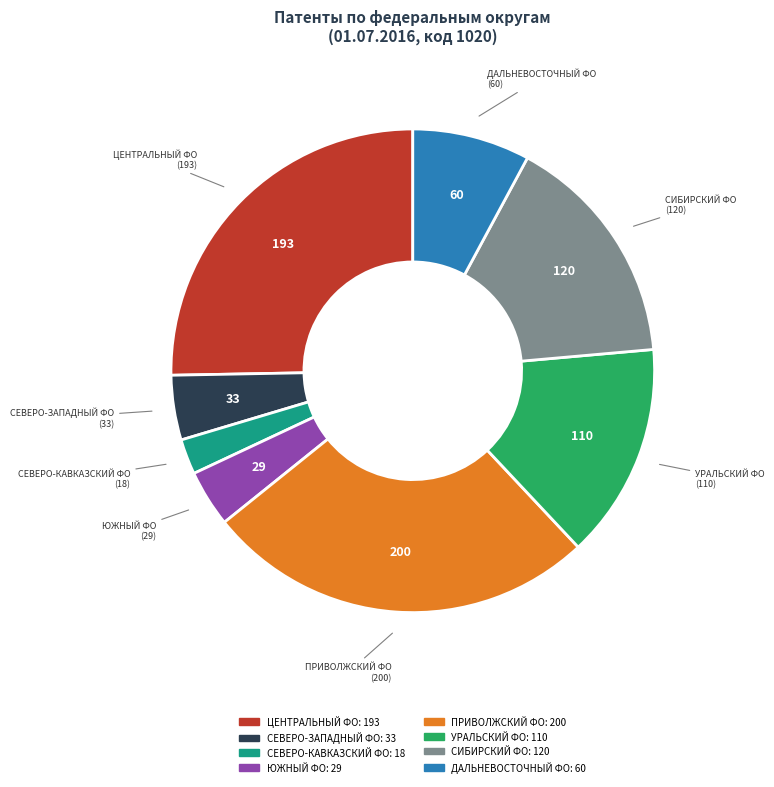

Is there any slice that represents more than half of the pie?

No